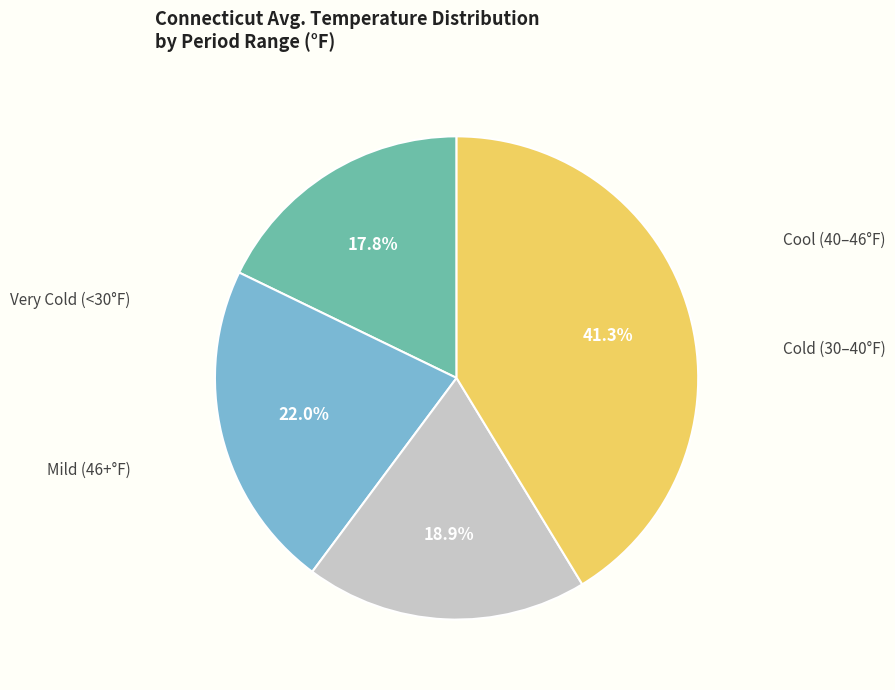

Is there a majority slice in this chart?

No